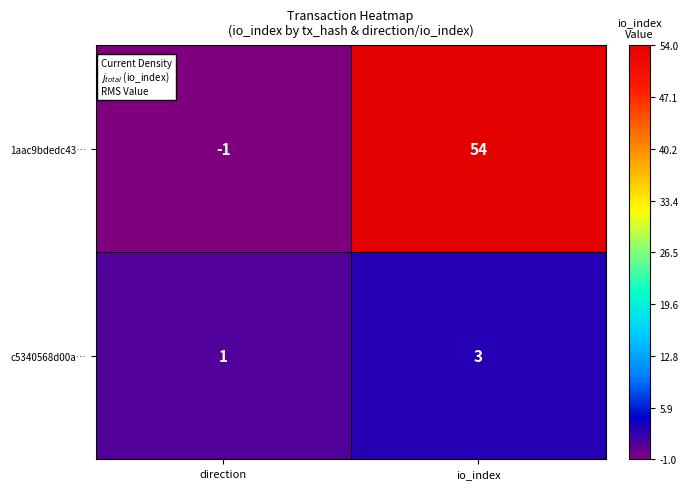

List the series in order of their overall mean, highest first.

1aac9bdedc43…, c5340568d00a…